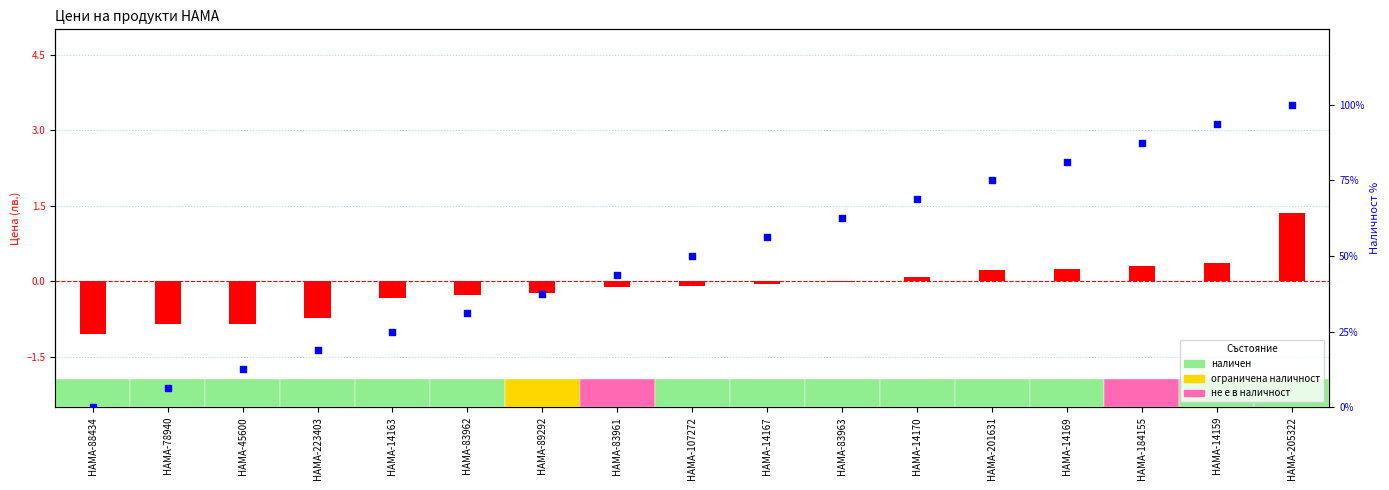

At which category is the sum across all series the highest?

HAMA-205322